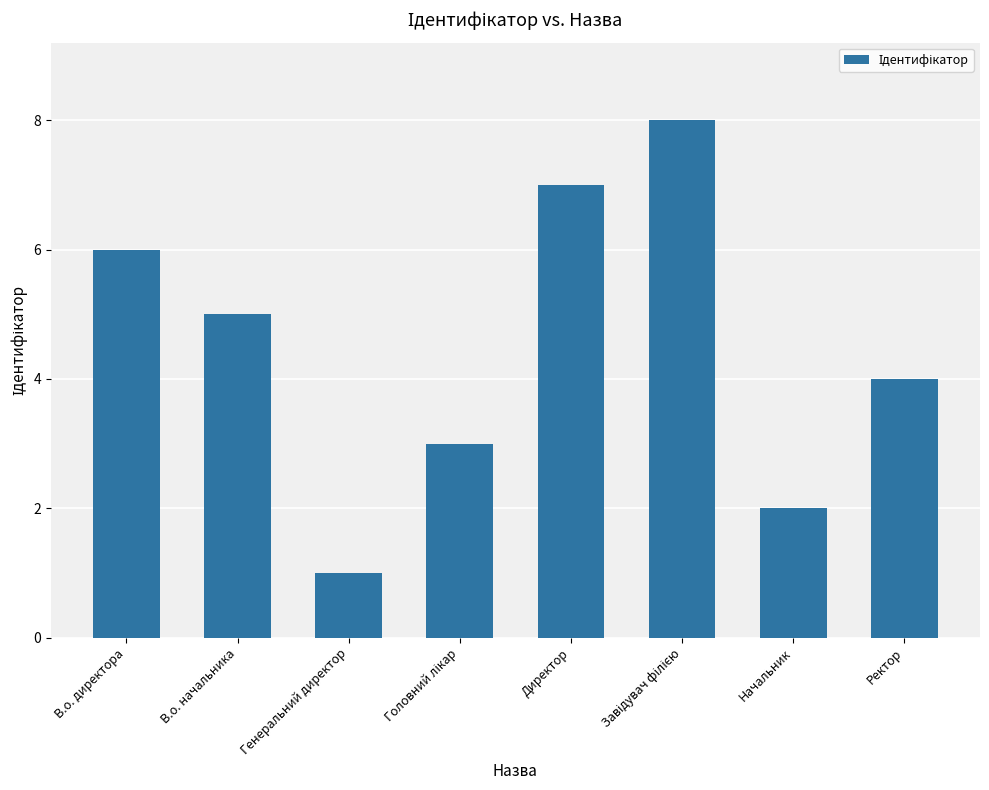

The chart shows a value of 2 at Начальник. True or false?

True